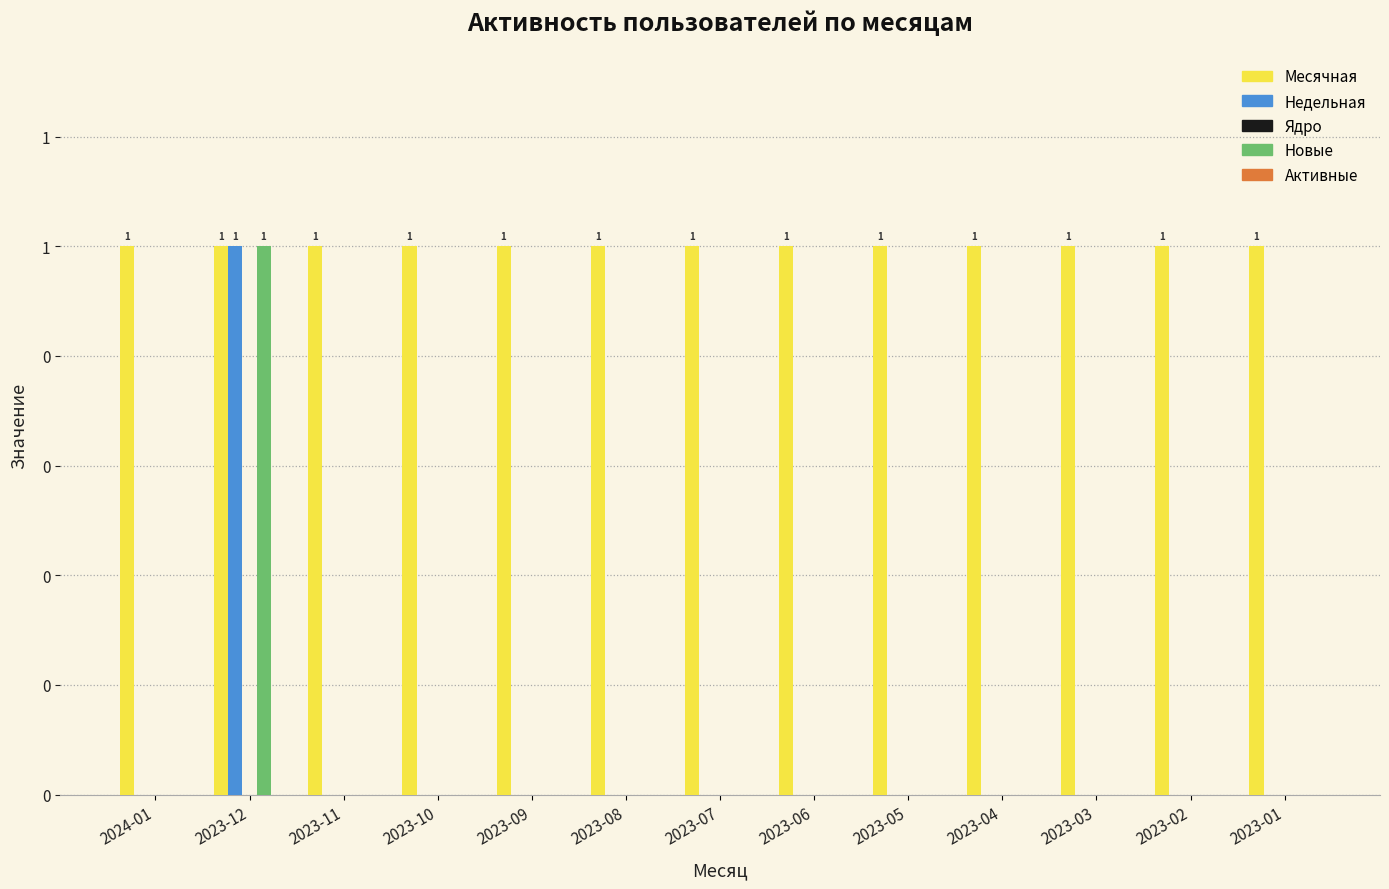

Reading left to right, list all the values displayed in this chart.

Месячная: 2024-01=1	2023-12=1	2023-11=1	2023-10=1	2023-09=1	2023-08=1	2023-07=1	2023-06=1	2023-05=1	2023-04=1	2023-03=1	2023-02=1	2023-01=1
Недельная: 2024-01=0	2023-12=1	2023-11=0	2023-10=0	2023-09=0	2023-08=0	2023-07=0	2023-06=0	2023-05=0	2023-04=0	2023-03=0	2023-02=0	2023-01=0
Ядро: 2024-01=0	2023-12=0	2023-11=0	2023-10=0	2023-09=0	2023-08=0	2023-07=0	2023-06=0	2023-05=0	2023-04=0	2023-03=0	2023-02=0	2023-01=0
Новые: 2024-01=0	2023-12=1	2023-11=0	2023-10=0	2023-09=0	2023-08=0	2023-07=0	2023-06=0	2023-05=0	2023-04=0	2023-03=0	2023-02=0	2023-01=0
Активные: 2024-01=0	2023-12=0	2023-11=0	2023-10=0	2023-09=0	2023-08=0	2023-07=0	2023-06=0	2023-05=0	2023-04=0	2023-03=0	2023-02=0	2023-01=0